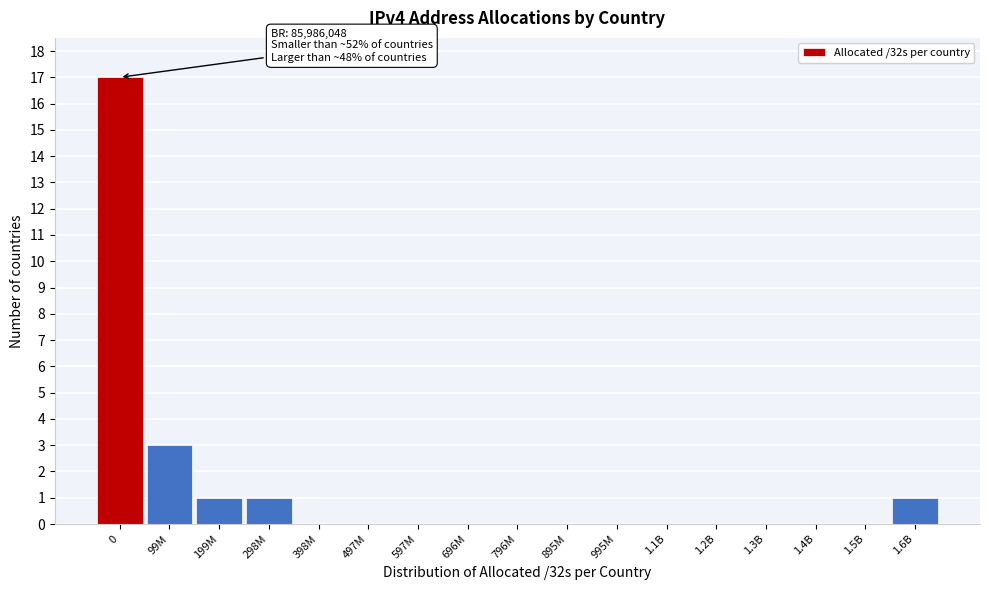

Reading left to right, what are all the values shown in this chart?

0=17	99M=3	199M=1	298M=1	398M=0	497M=0	597M=0	696M=0	796M=0	895M=0	995M=0	1.1B=0	1.2B=0	1.3B=0	1.4B=0	1.5B=0	1.6B=1